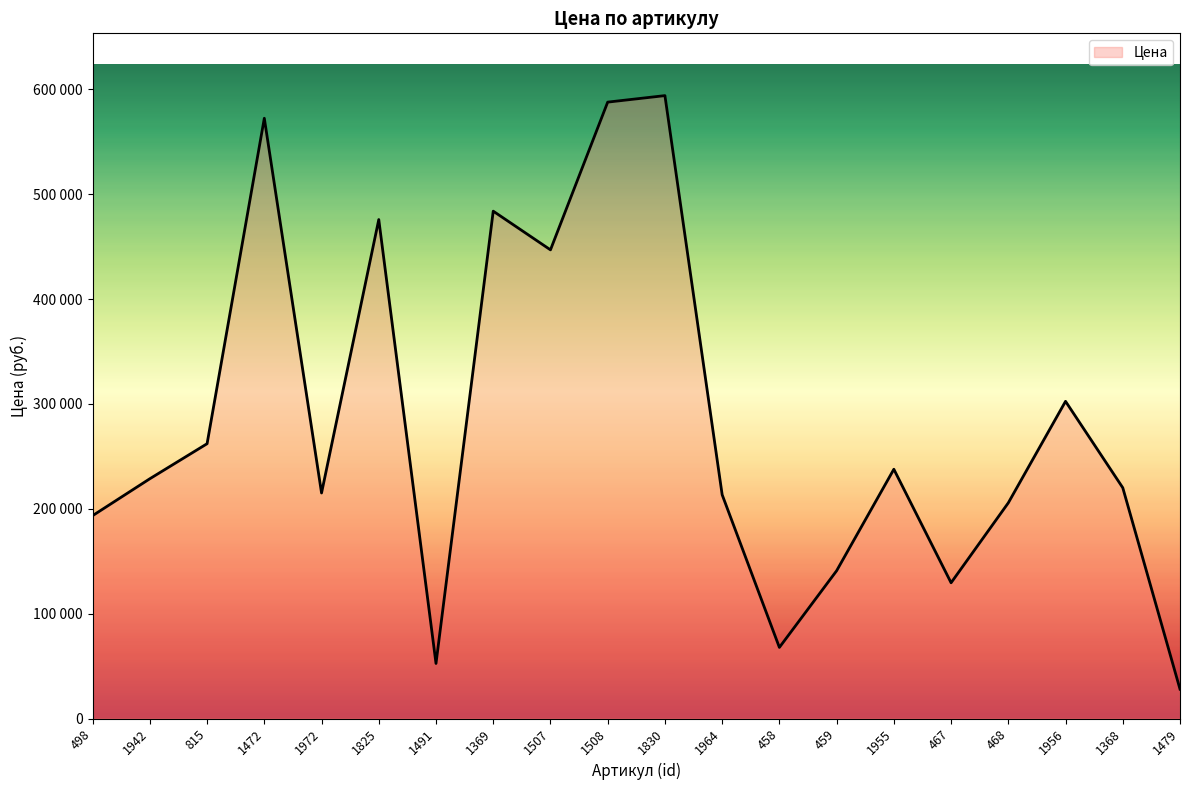

What is the sum of all values?

5658918